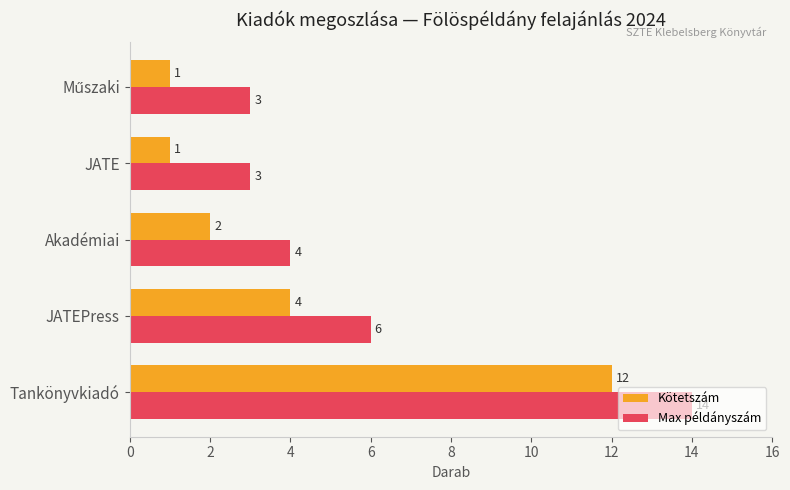

Where is Max példányszám nearest to the value 8?

JATEPress